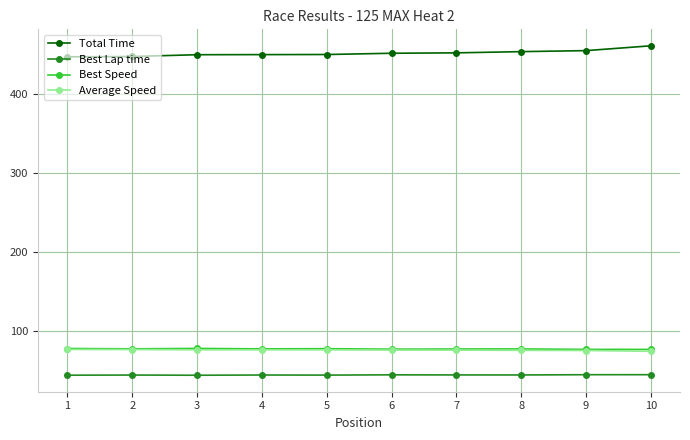

What is the difference between the Average Speed values at 1 and 8?

1.1